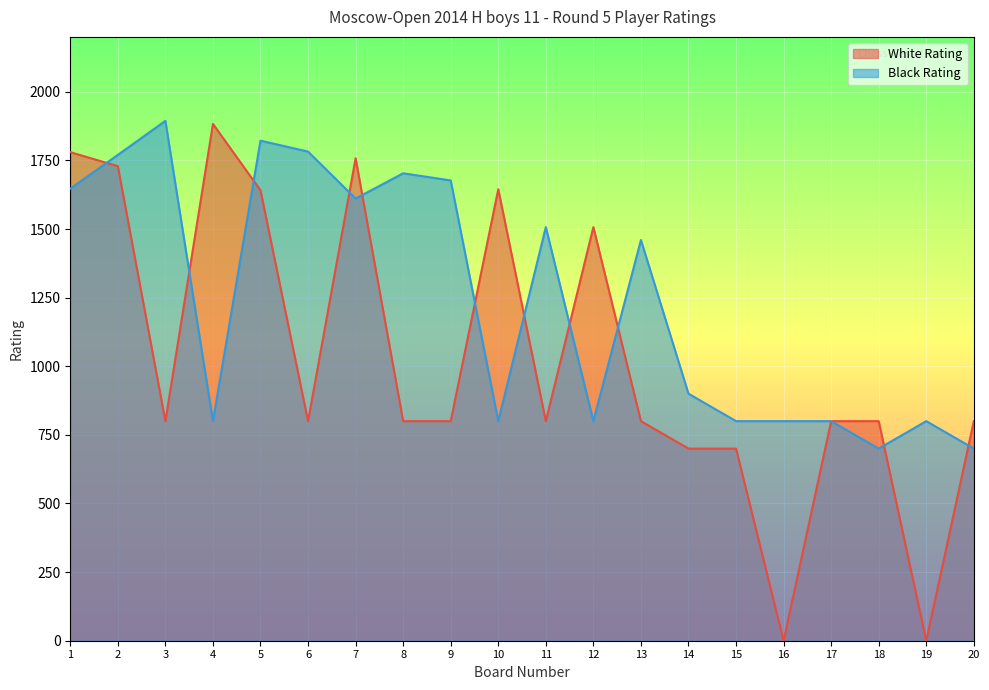

Between 20 and 19, which is larger?

20